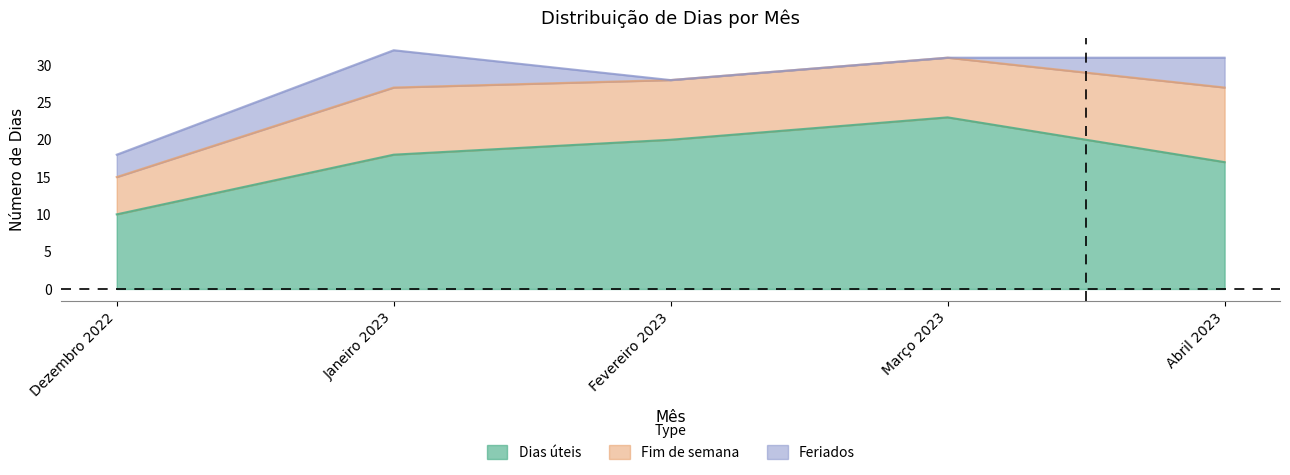

True or false: Horas de trabalho has more than 0 points higher than both neighbors.

False